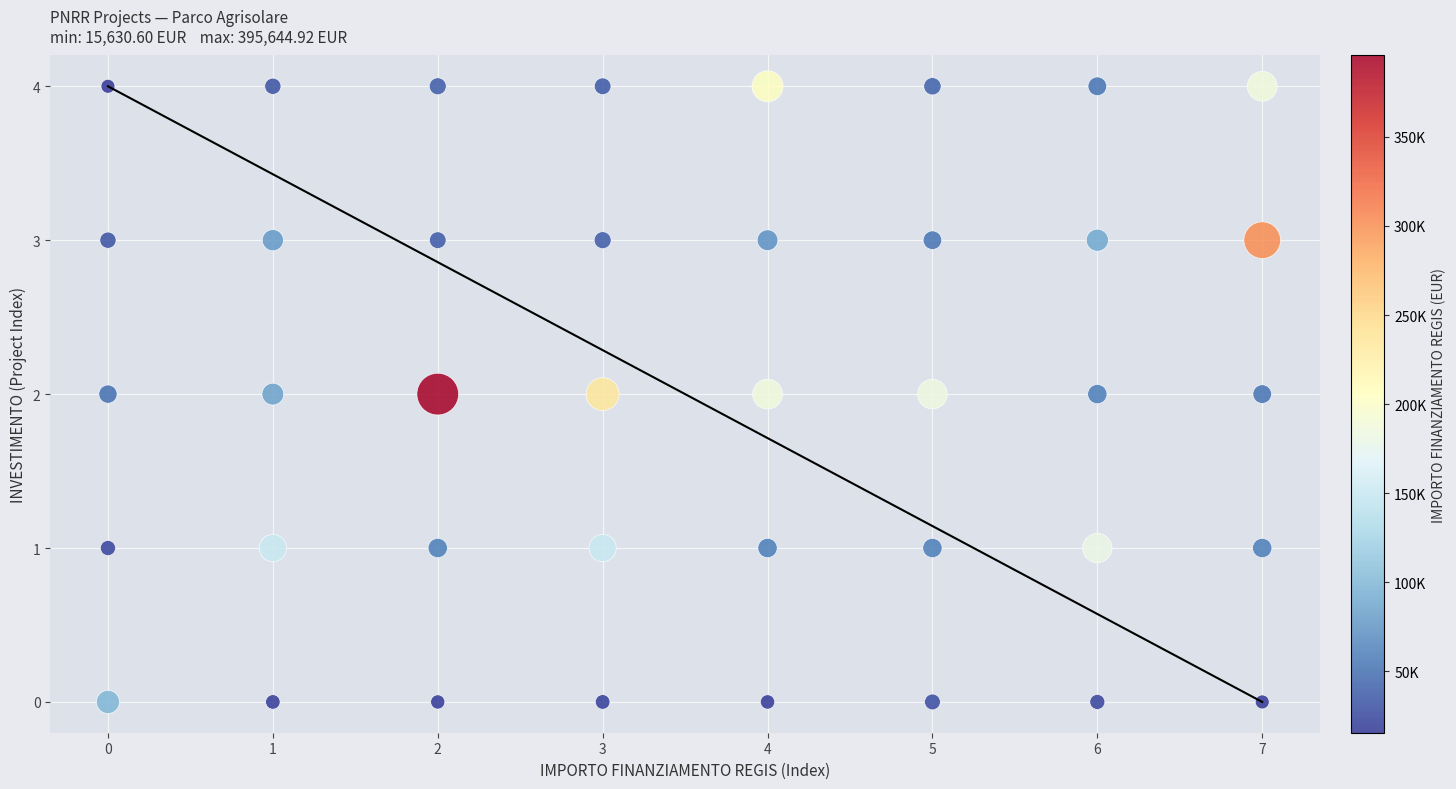

What is the range of Y values (max minus min)?

4